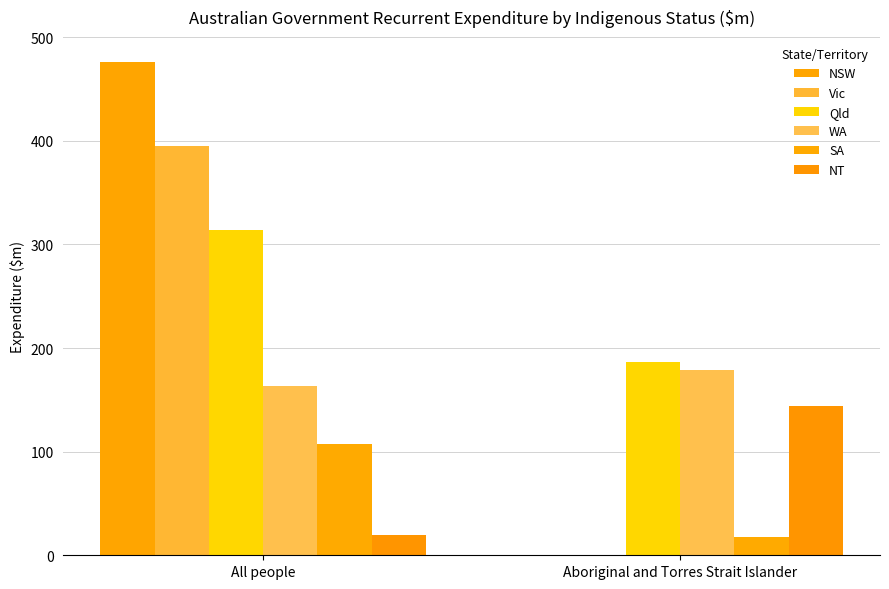

How many values in the Vic series exceed 395?

1